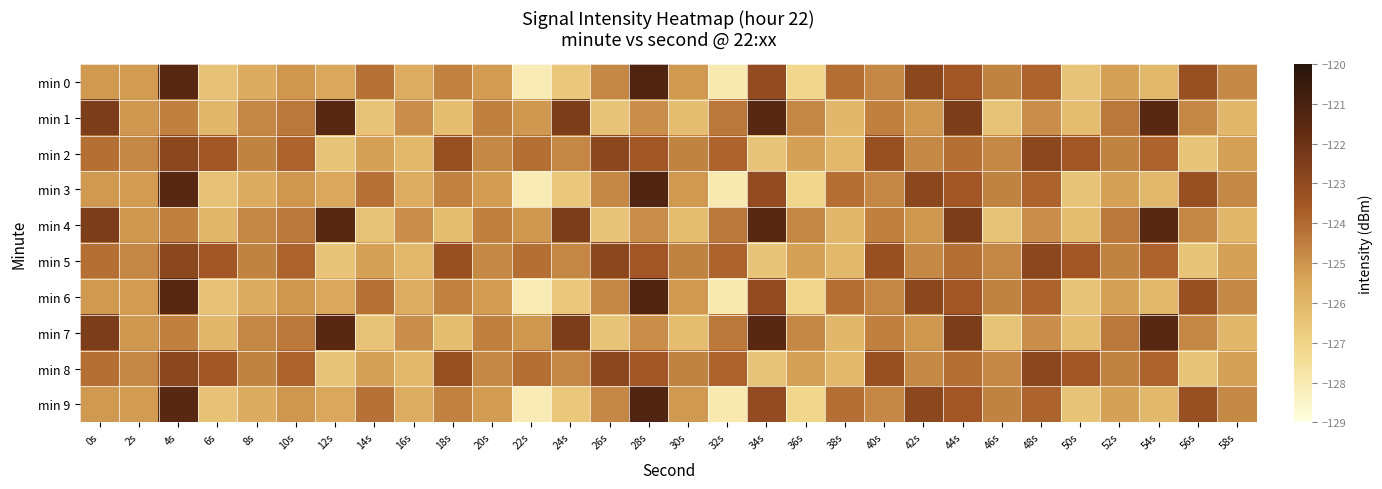

What is the total value across all series at 38s?

-1252.8